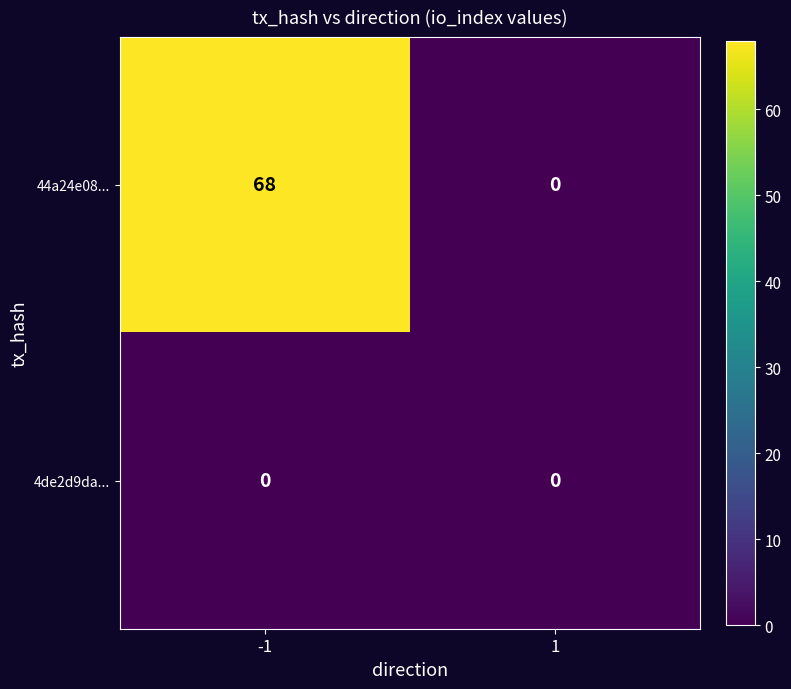

Reading left to right, what are all the values shown in this chart?

44a24e08...: -1=68	1=0
4de2d9da...: -1=0	1=0